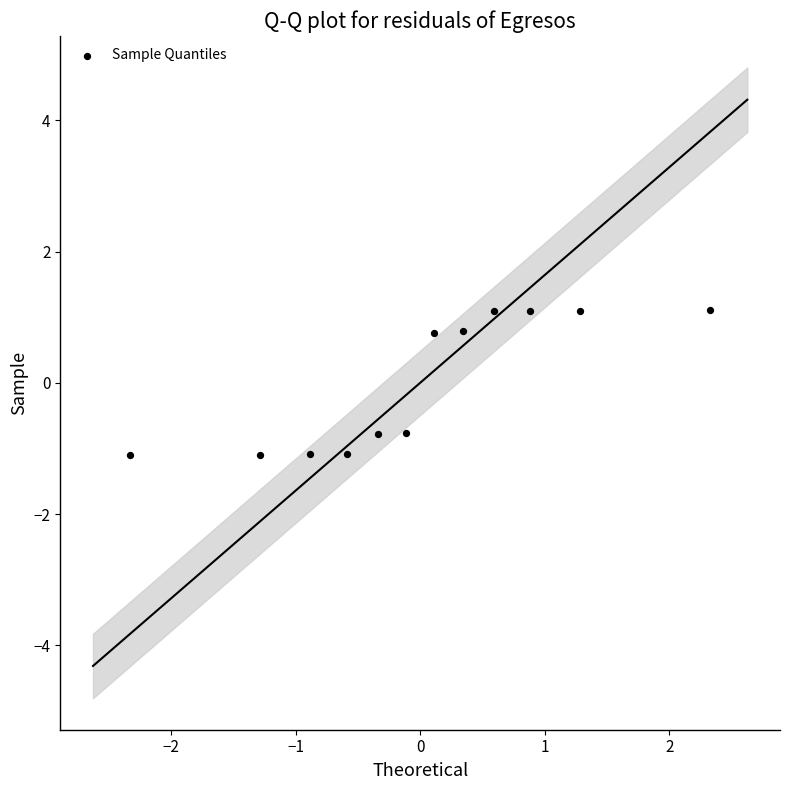

What is the range of X values (max minus min)?

4.7